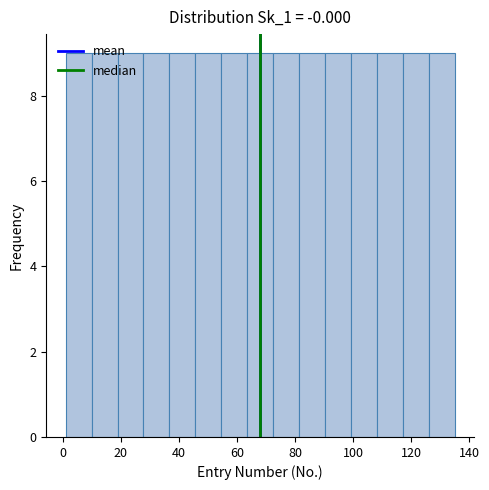

Reading left to right, list every bar in this chart as the range it spans on the x-axis followed by its height. Neither the bar edges nor the heights are printed on the chart, so give them approximately, as read against the axes.

2 to 10: 9
10 to 18: 9
18 to 28: 9
28 to 36: 9
36 to 46: 9
46 to 54: 9
54 to 64: 9
64 to 72: 9
72 to 82: 9
82 to 90: 9
90 to 100: 9
100 to 108: 9
108 to 118: 9
118 to 126: 9
126 to 136: 9